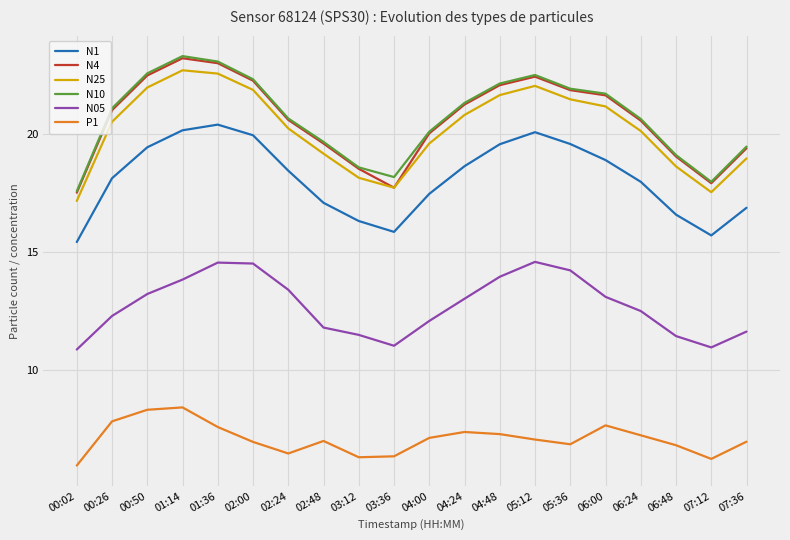

What is the lowest value of the N25 series?

17.2